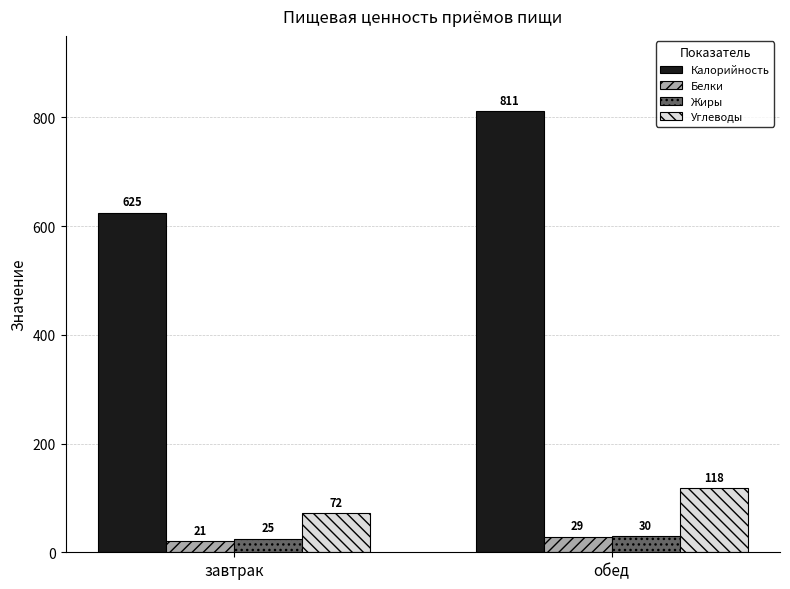

List the labels in order of Калорийность value, smallest first.

завтрак, обед